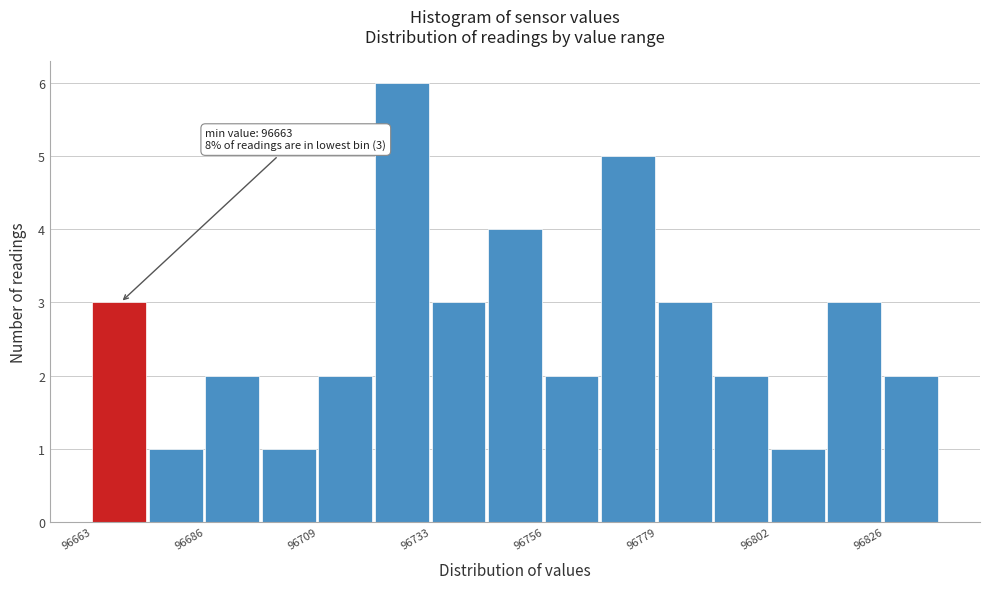

Read against the x-axis, roughly where is the centre of the tallest bar?

96725